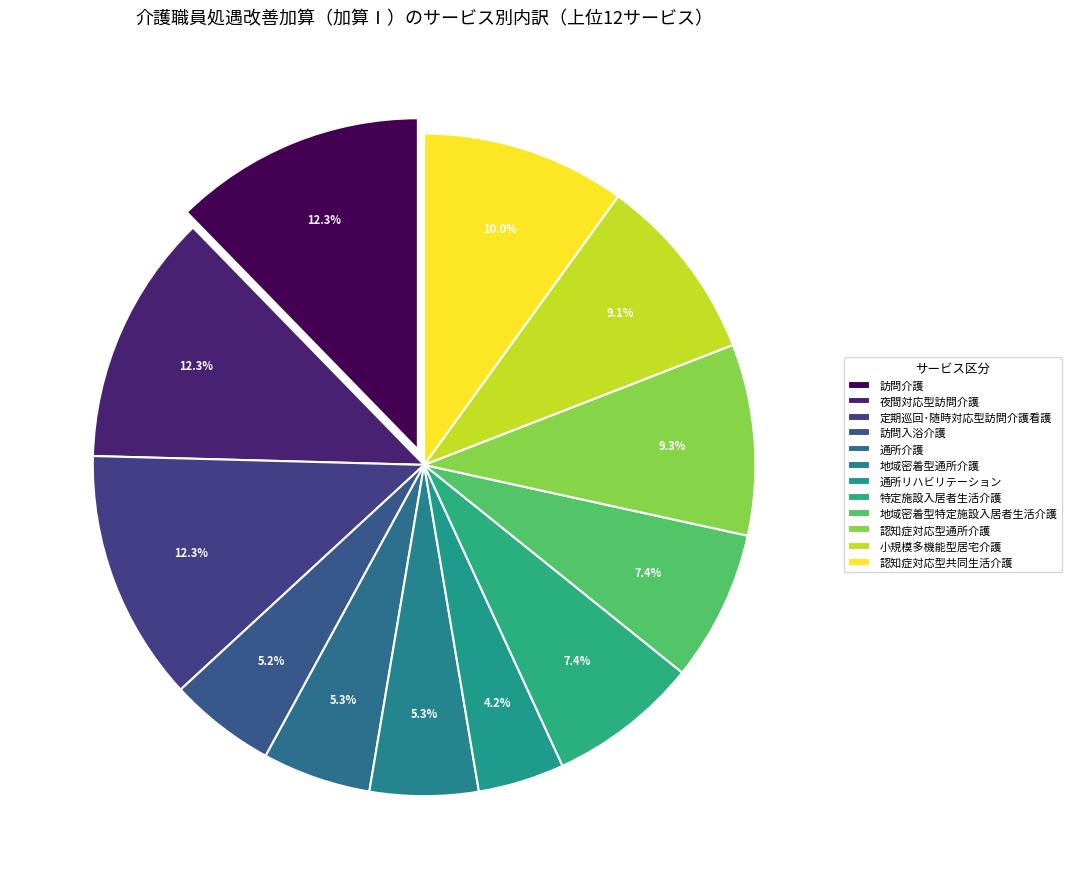

Rank the categories by value from highest to lowest.

訪問介護, 夜間対応型訪問介護, 定期巡回･随時対応型訪問介護看護, 認知症対応型共同生活介護, 認知症対応型通所介護, 小規模多機能型居宅介護, 特定施設入居者生活介護, 地域密着型特定施設入居者生活介護, 通所介護, 地域密着型通所介護, 訪問入浴介護, 通所リハビリテーション